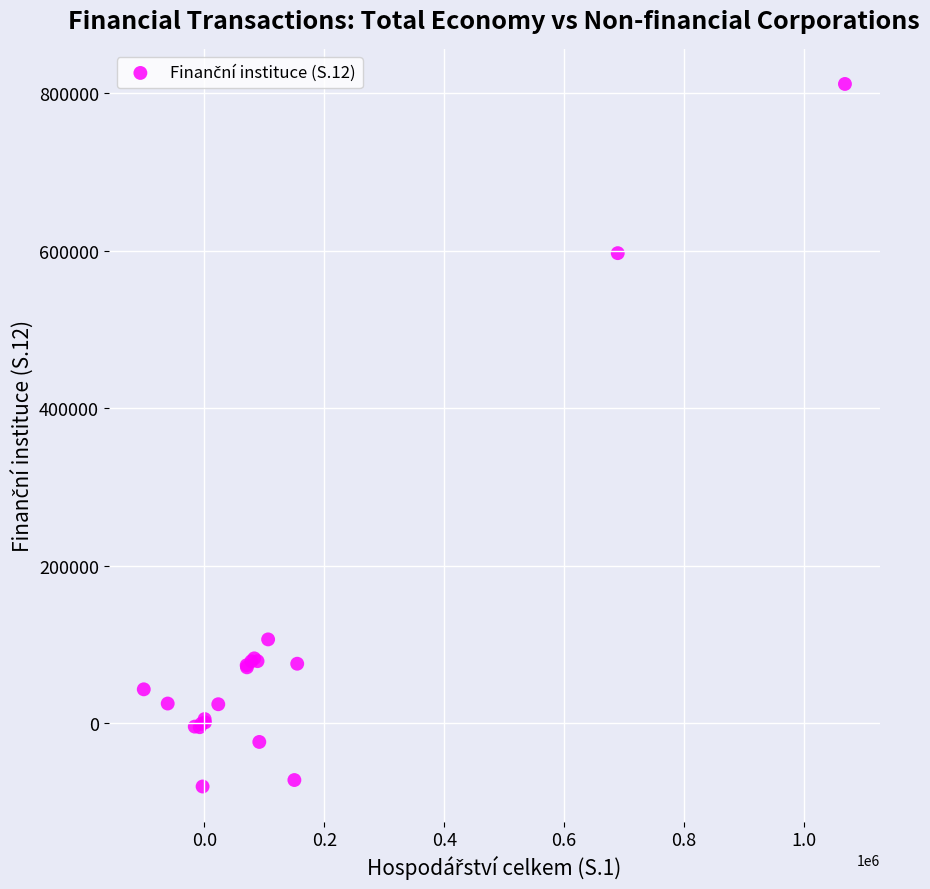

What Y value in the scatter plot is closest to 365756?

597022.0